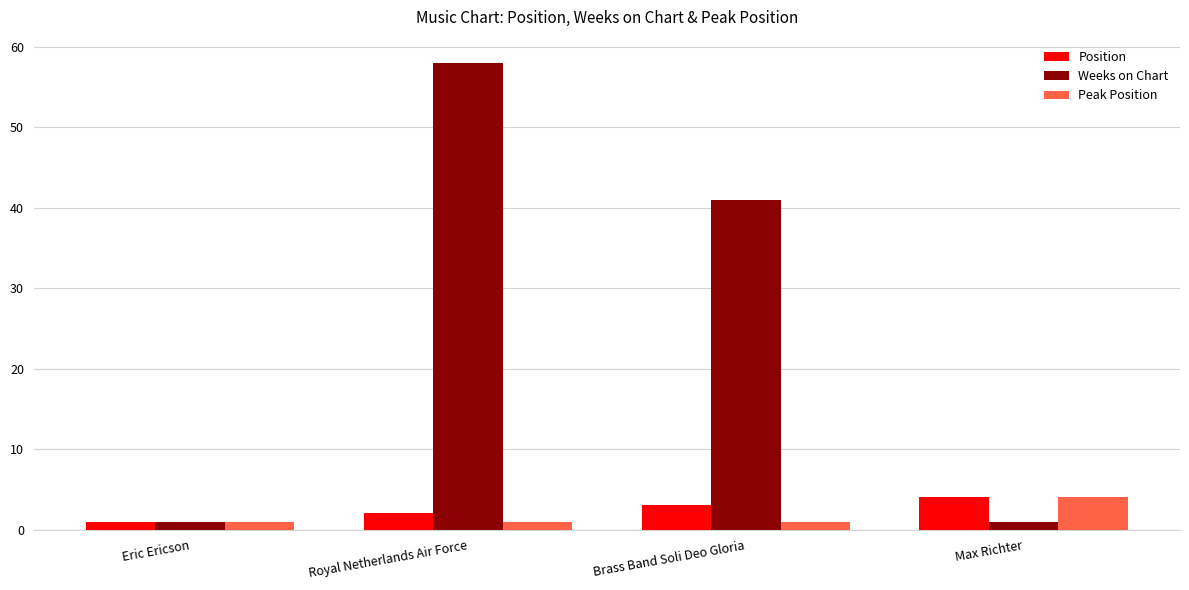

At which label does Position reach its peak?

Max Richter